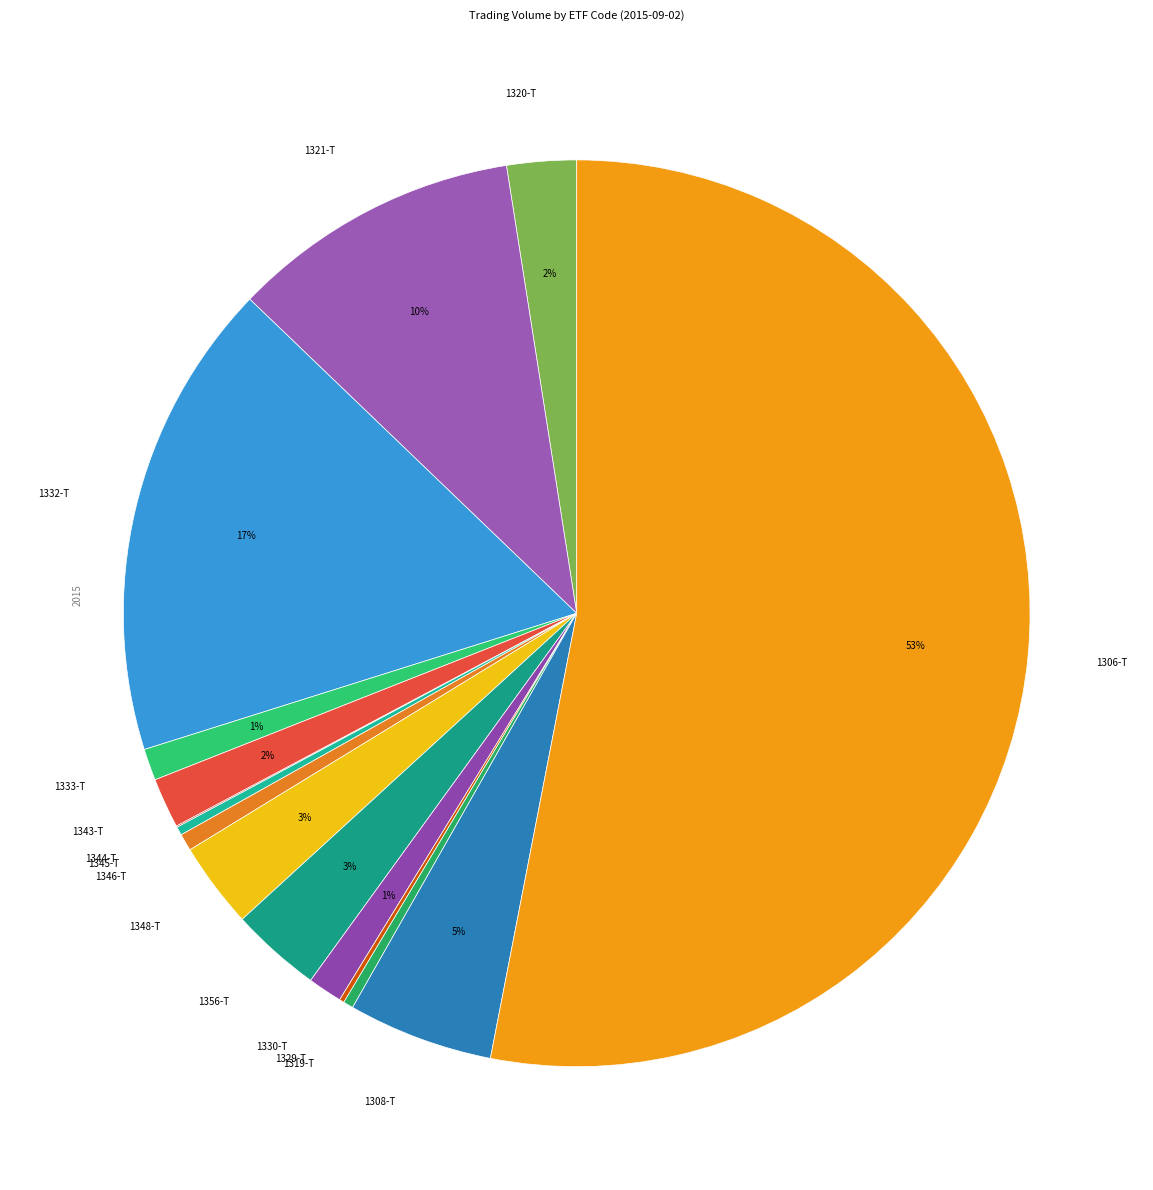

Is there a majority slice in this chart?

Yes